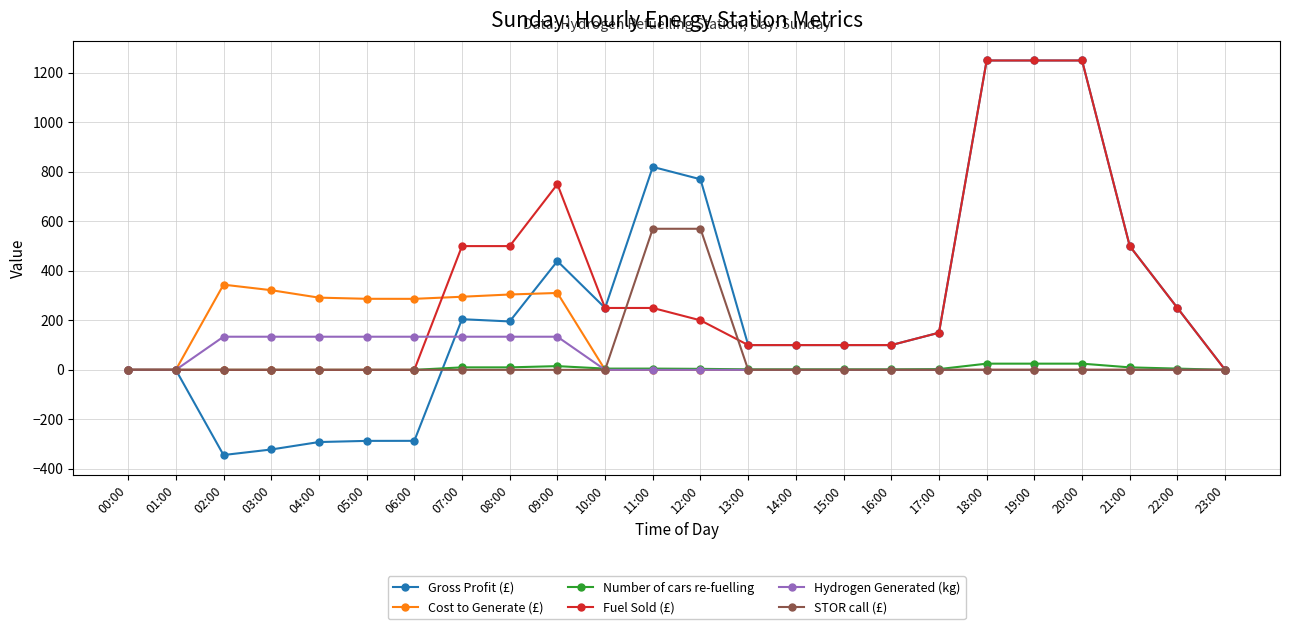

The value of Hydrogen Generated (kg) at 08:00 is 58.7. True or false?

False